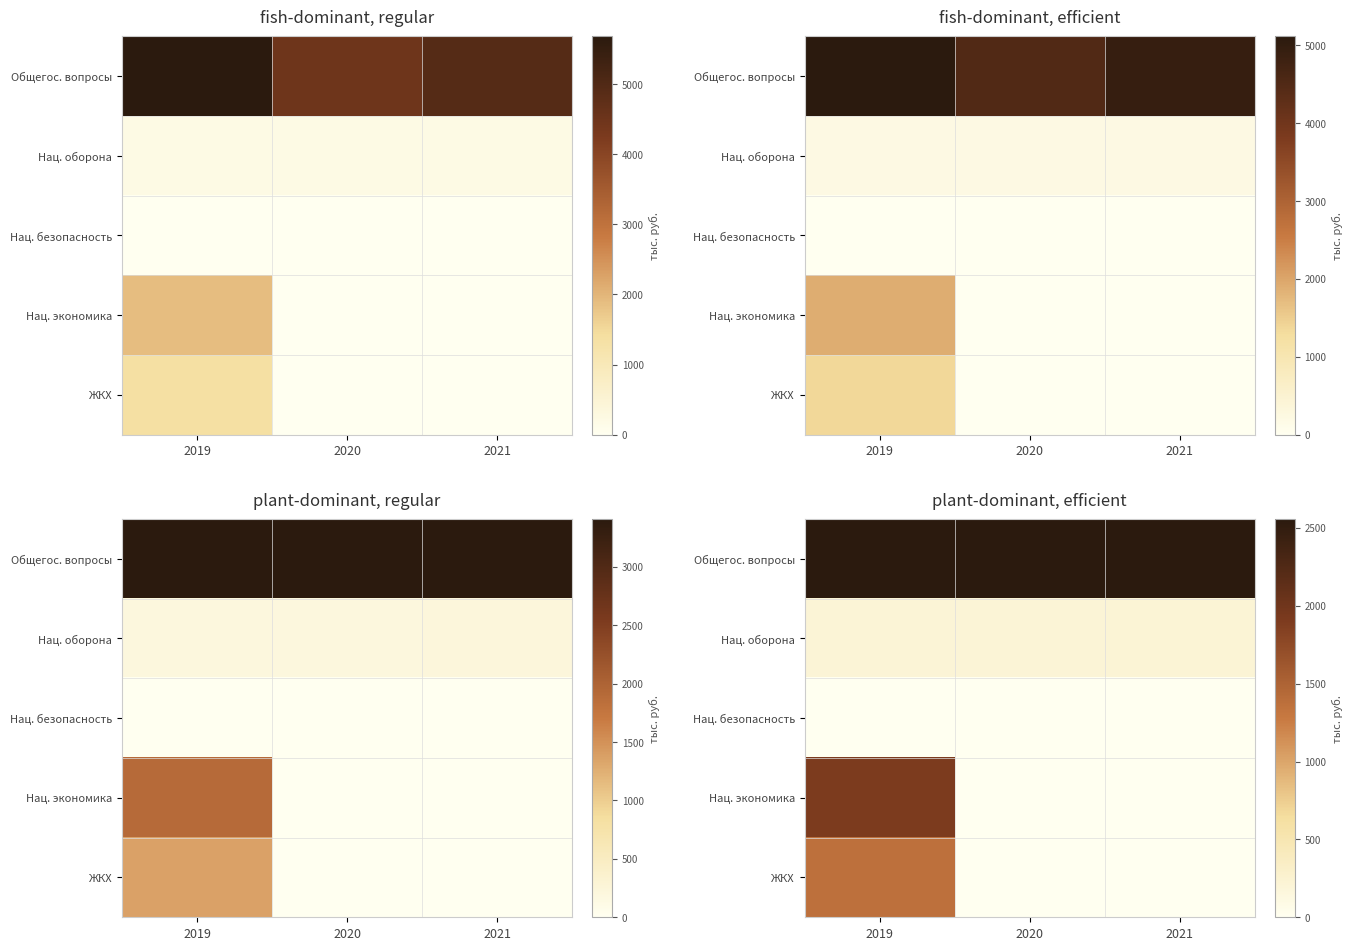

Between 2020 and 2021, which series saw the biggest shift?

Общегос. вопросы